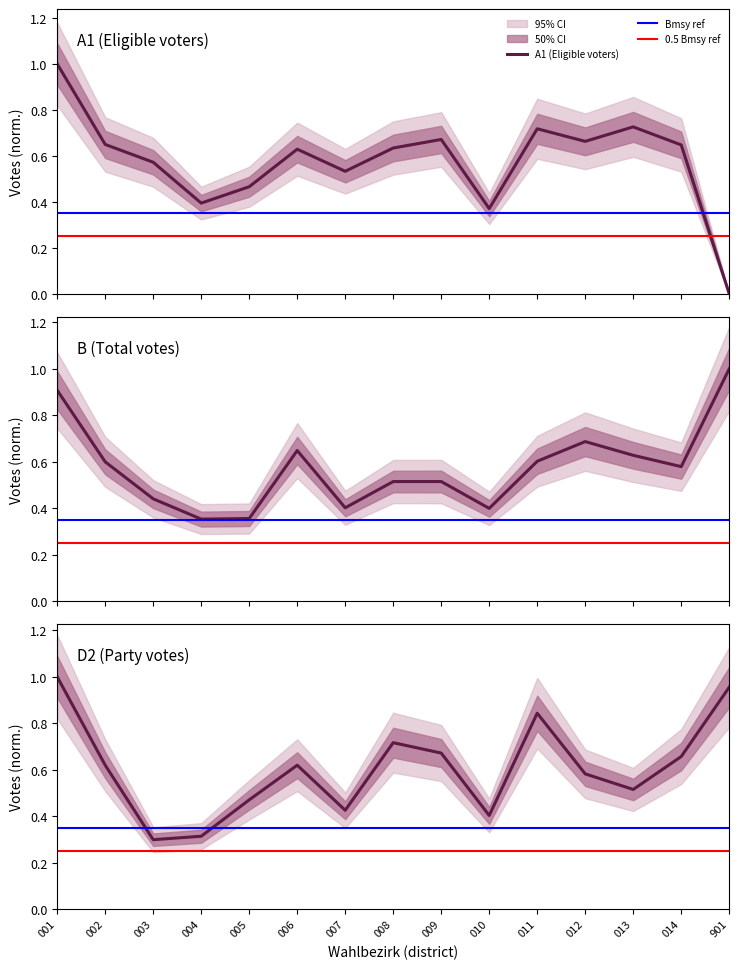

What is the average value of the D2 series?

0.6